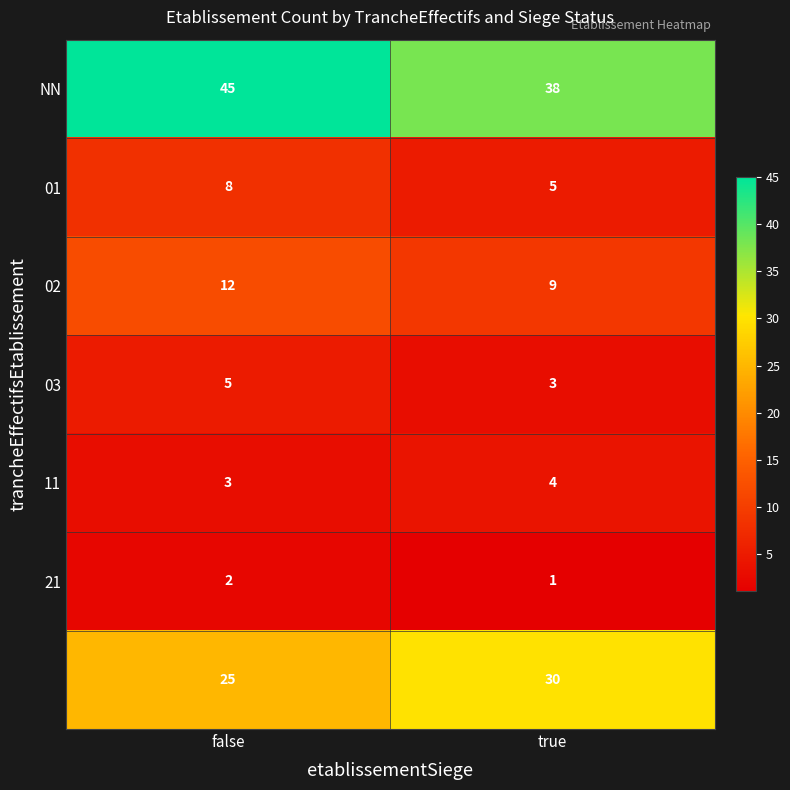

What is the difference between the highest and lowest values at false?

43